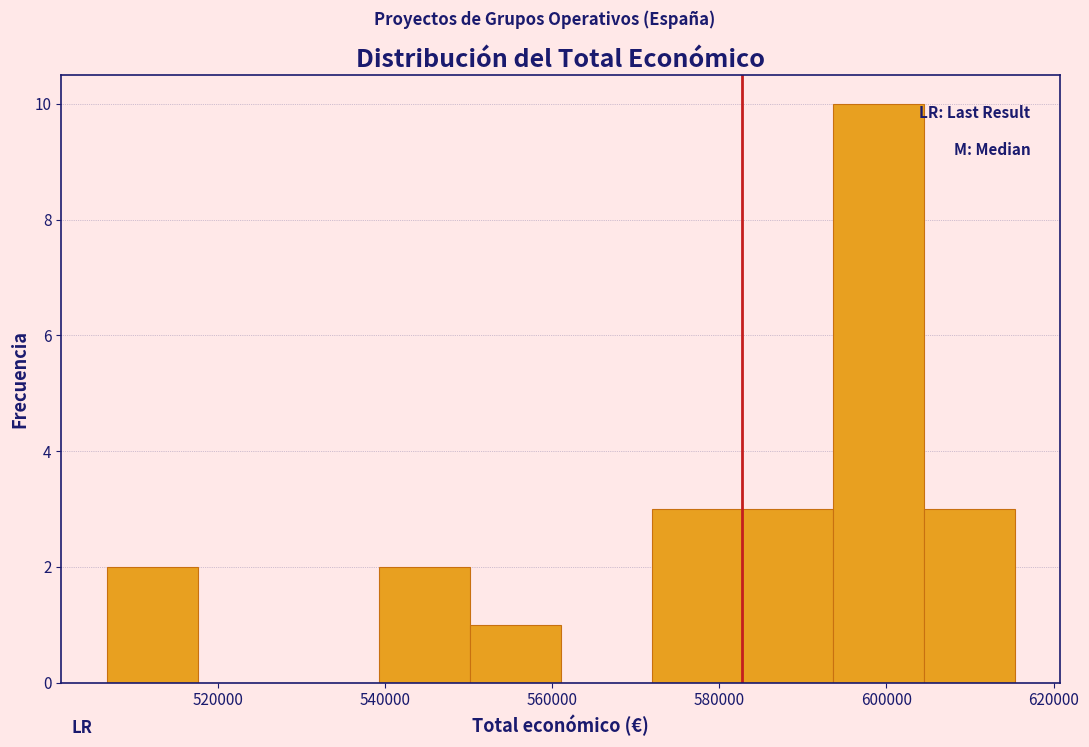

What is the height of the bar covering 506000 to 518000 on the x-axis? Neither the bar edges nor the heights are printed on the chart, so give them approximately, as read against the axes.

2